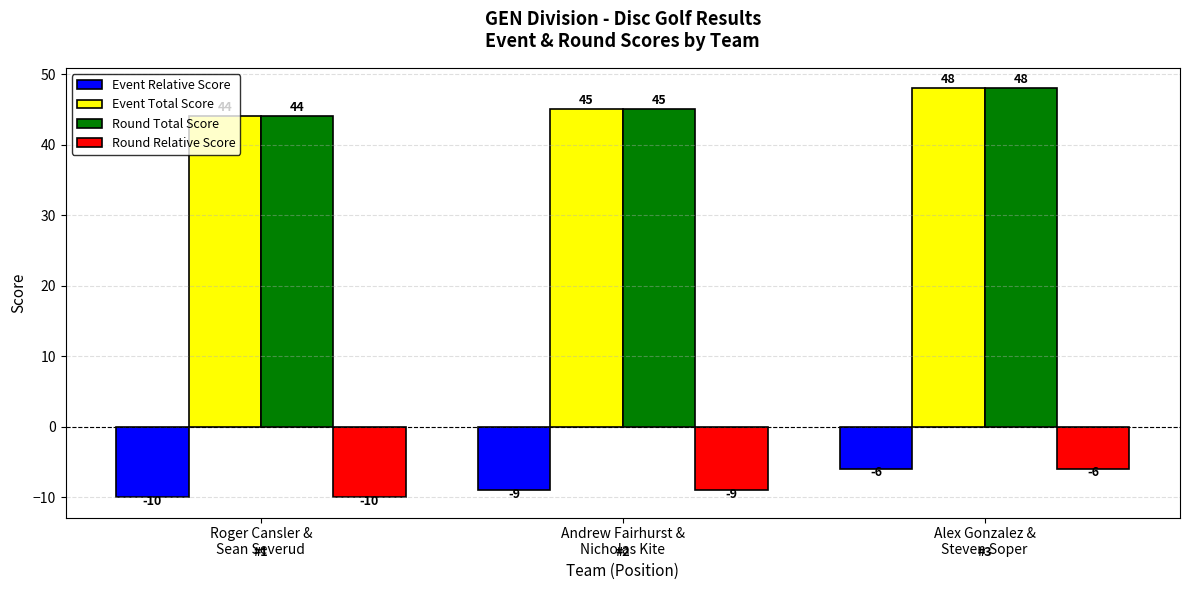

Where is Event Total Score nearest to the value 46?

Andrew Fairhurst &
Nicholas Kite